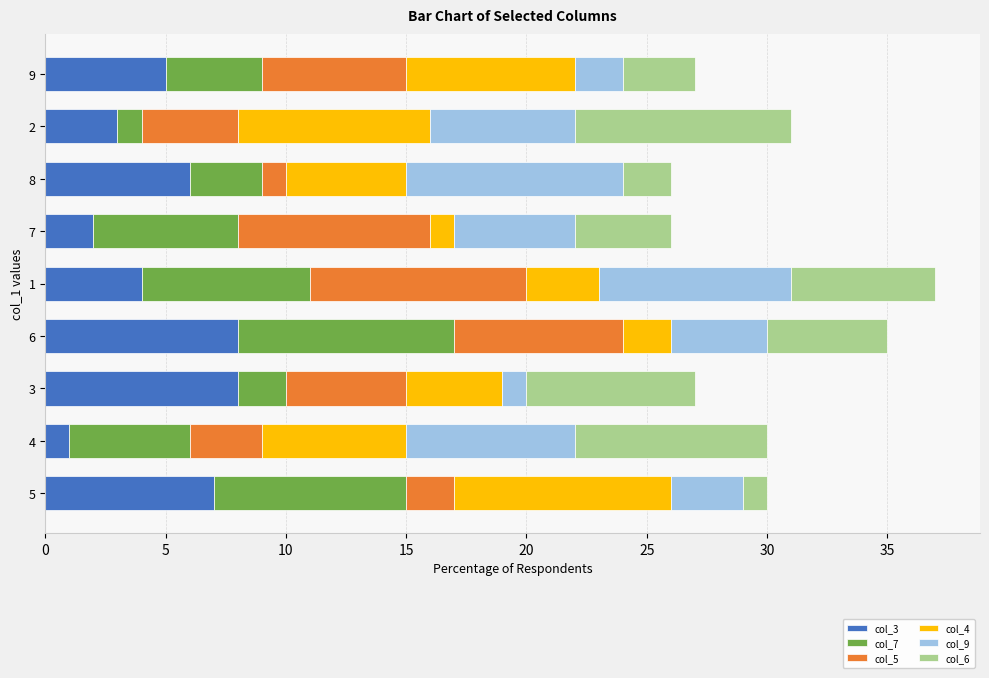

True or false: col_3 has a value of 6 at 8.

True